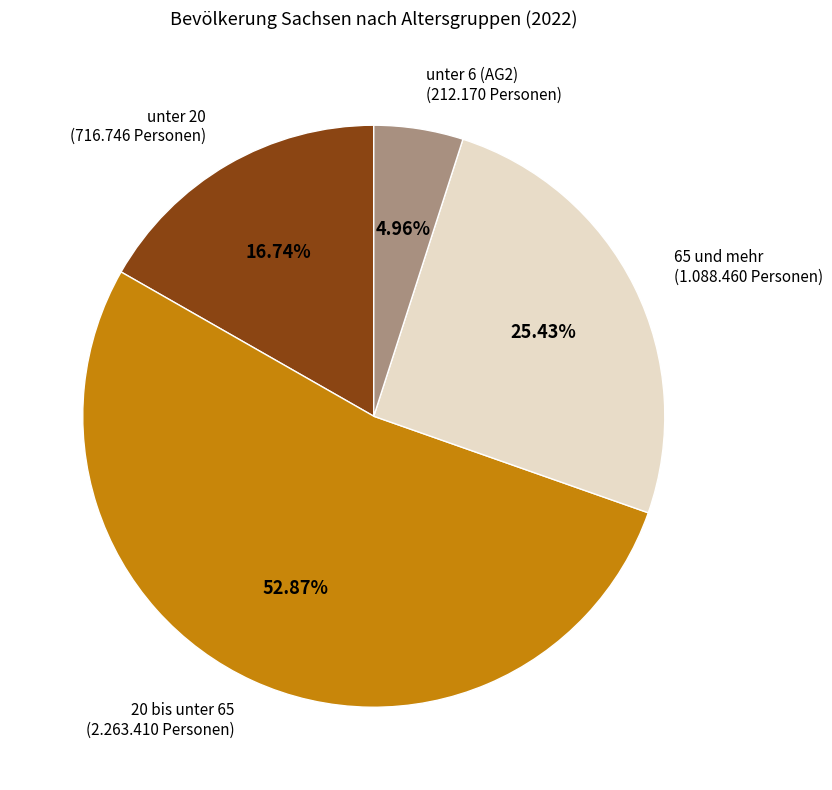

Do unter 6 (AG2) and 20 bis unter 65 together represent more than half of the pie?

Yes